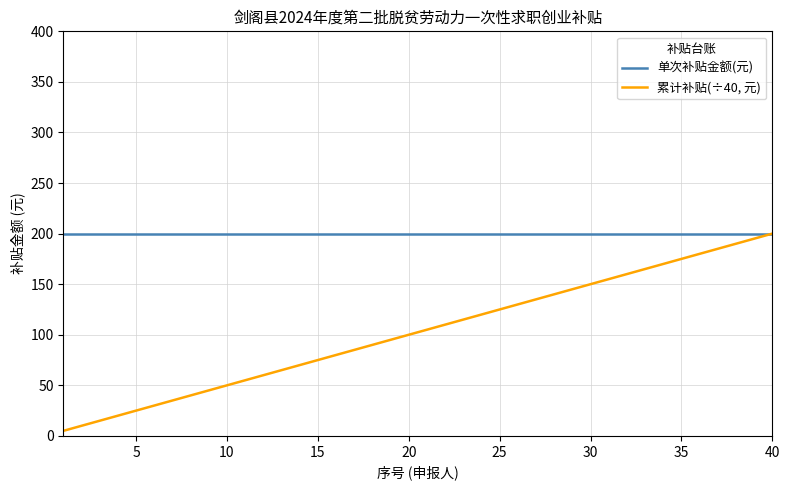

Which series has the largest total across all categories?

单次补贴金额(元)